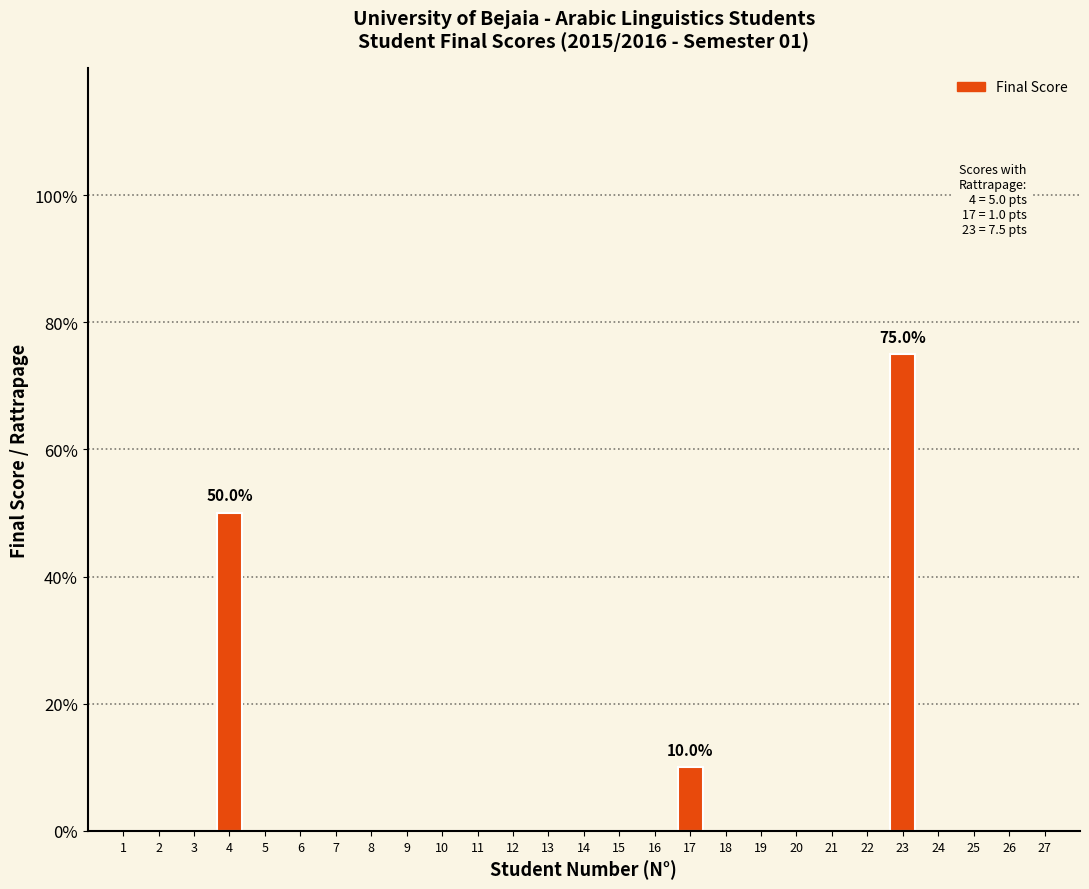

Is it true that the value at 6 is 3.3?

False